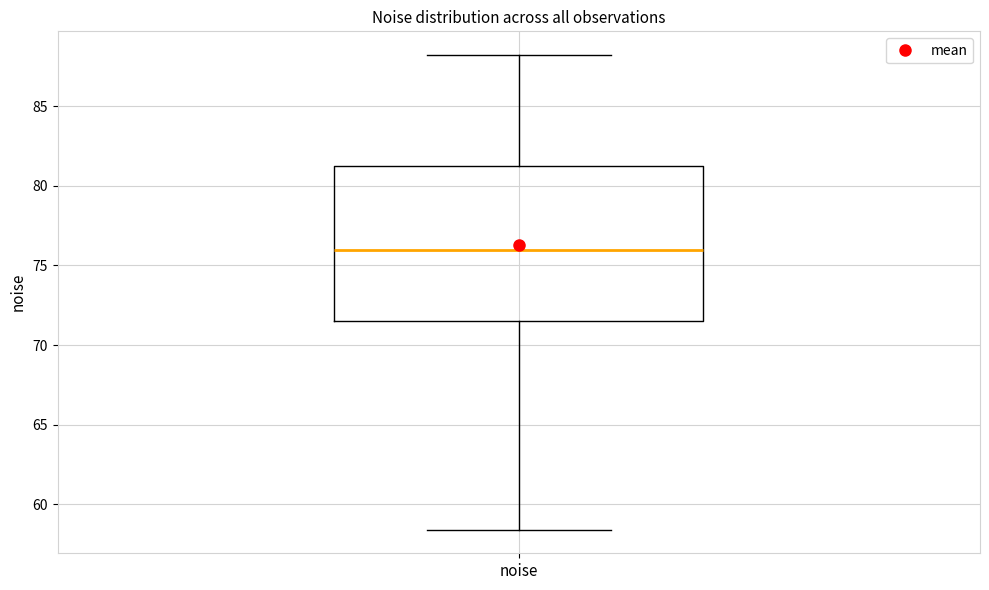

Transcribe this box plot: give where the median line is, the range the box spans, and where the two whiskers end, as read against the y-axis. The values are not printed on the chart, so give them approximately, as read against the axis.

median 76.0, box 71.5 to 81.5, whiskers 58.5 to 88.0